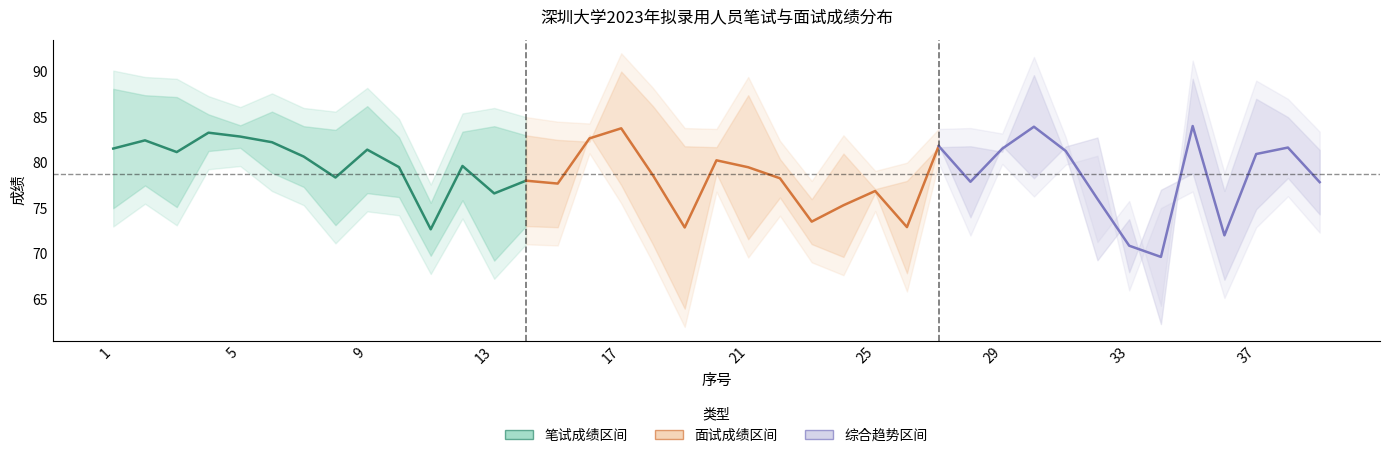

Which series has the widest spread of values?

面试成绩